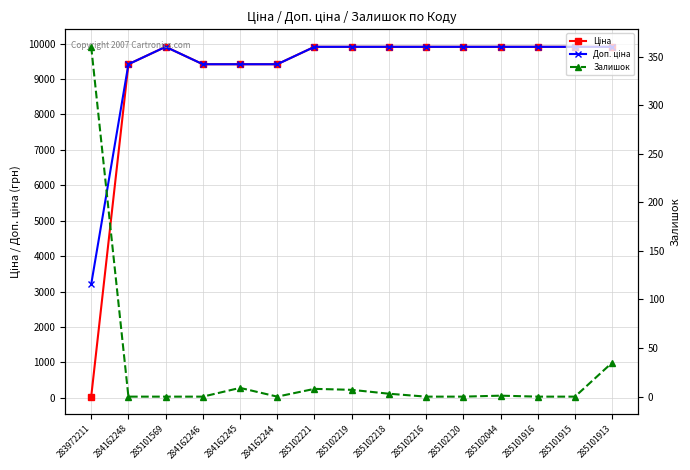

List the series in order of their peak value, highest first.

Ціна, Доп. ціна, Залишок